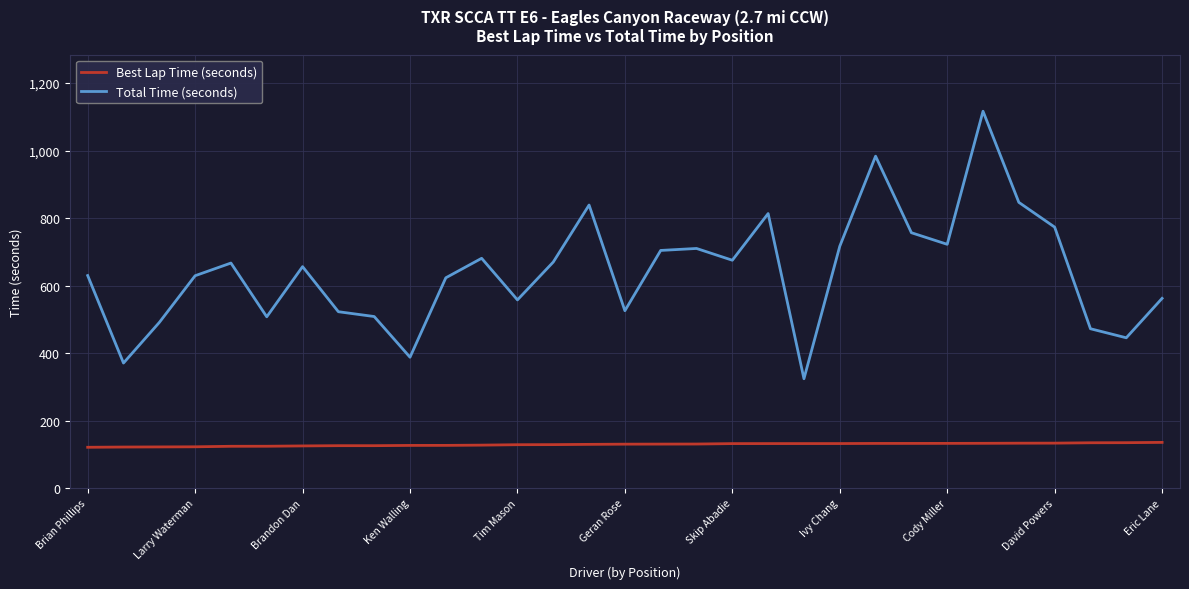

True or false: Total Time (seconds) and Best Lap Time (seconds) intersect in this chart.

False